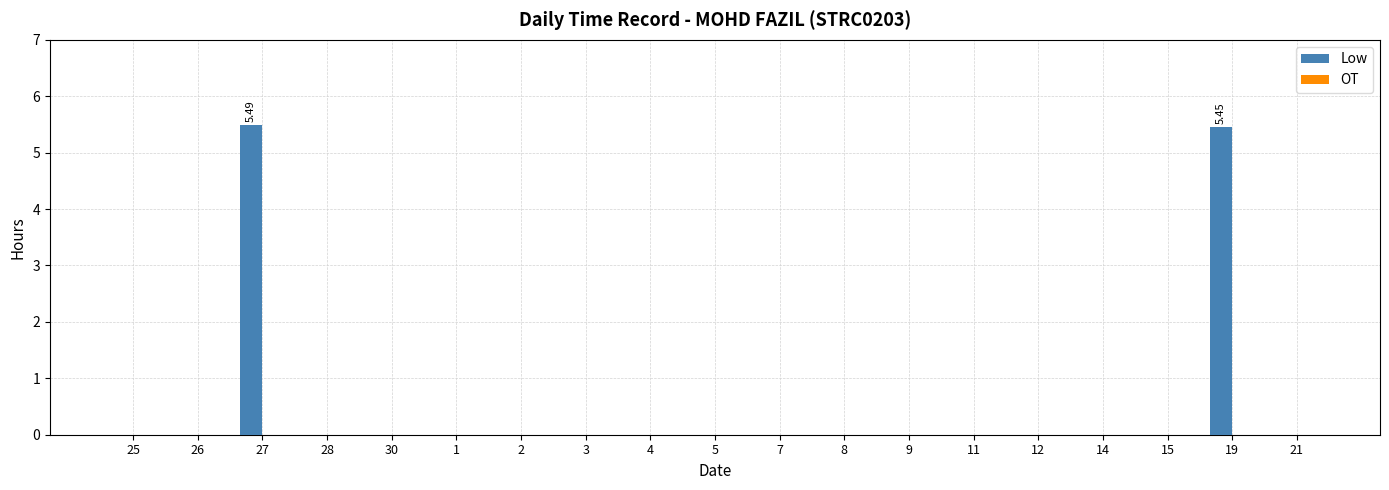

What is the change in value from 25 to 27?

+5.5